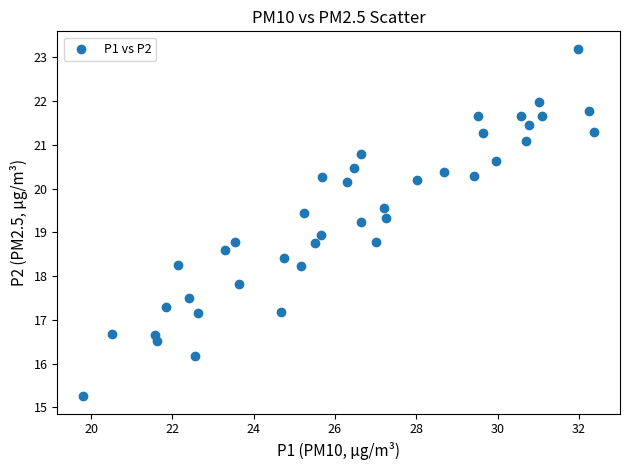

What is the range of X values (max minus min)?

12.6